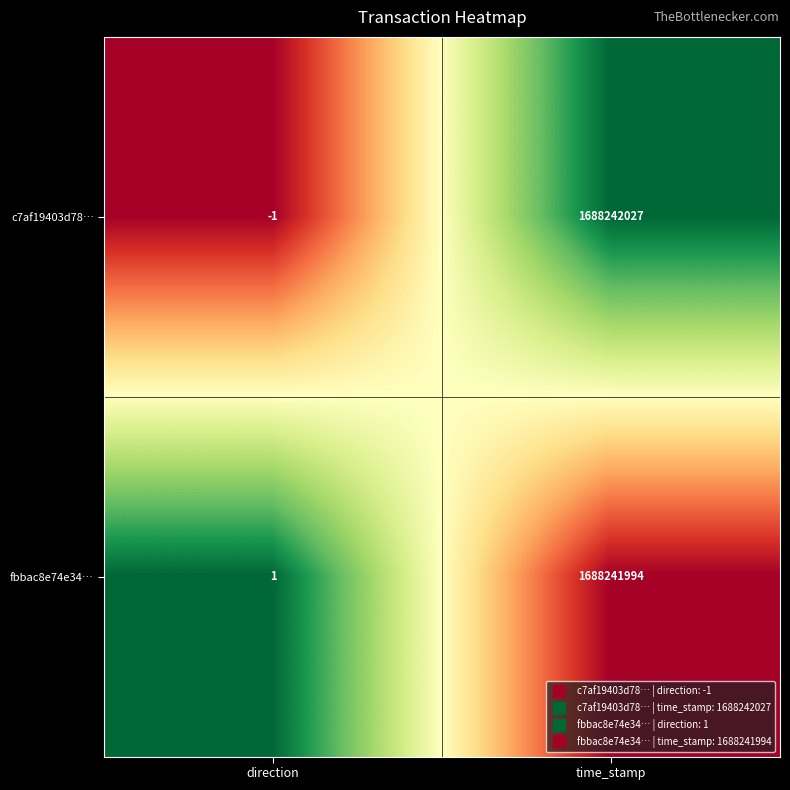

Rank the series at time_stamp from lowest to highest value.

fbbac8e74e34…, c7af19403d78…